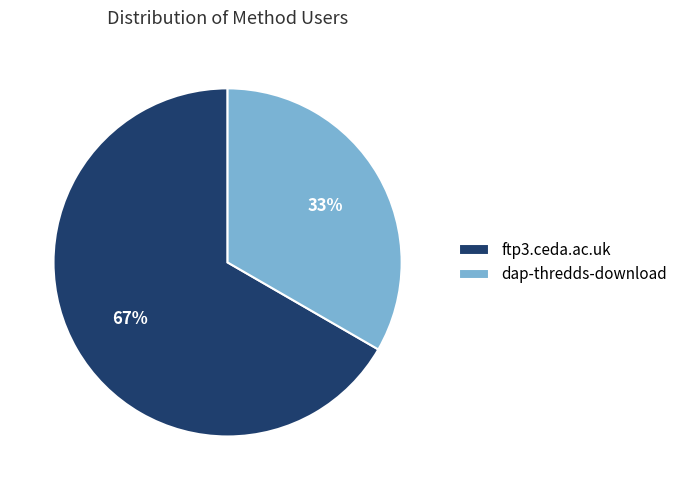

To the nearest percent, what is the combined percentage of ftp3.ceda.ac.uk and dap-thredds-download?

100%